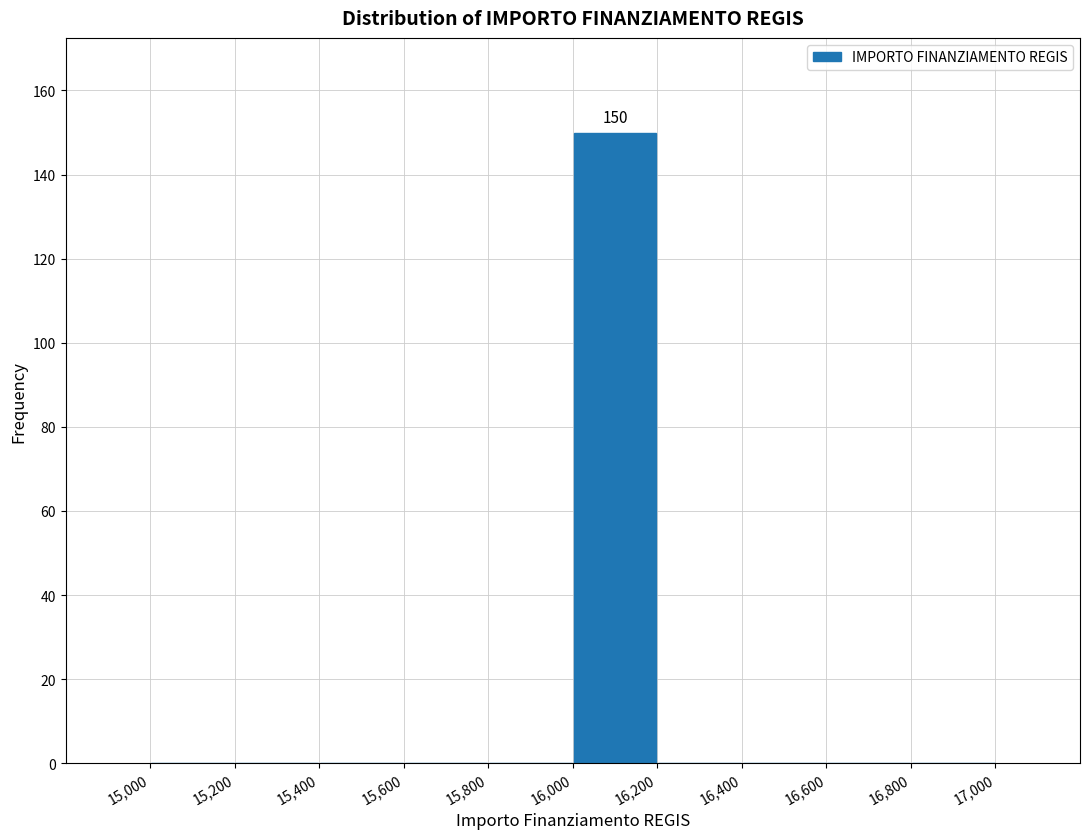

Over which range of the x-axis is the bar tallest?

16,000 to 16,200